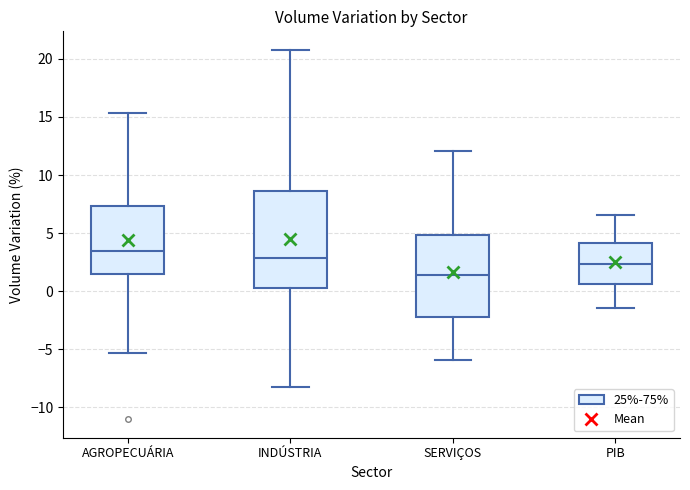

Where does the upper whisker of the box for INDÚSTRIA end on the y-axis? The values are not printed on the chart, so give them approximately, as read against the axis.

21.0